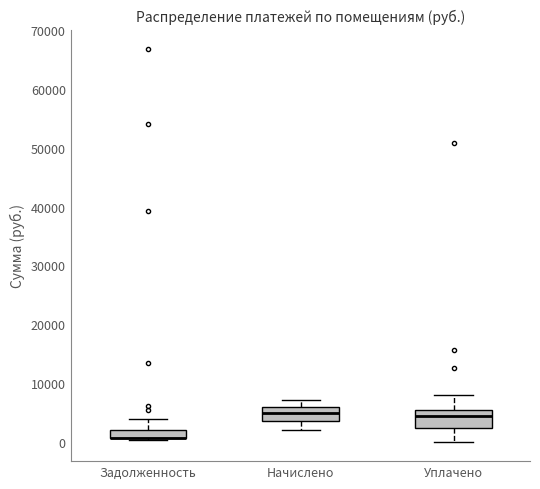

Where does the upper whisker of the box for Задолженность end on the y-axis? The values are not printed on the chart, so give them approximately, as read against the axis.

4000